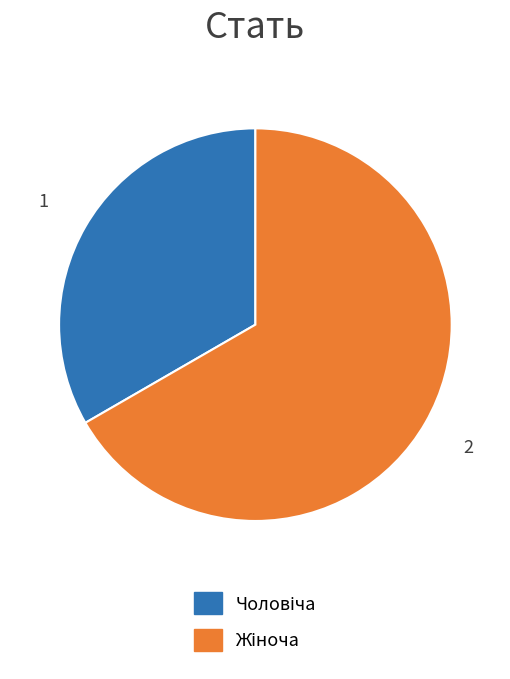

To the nearest percent, what portion does Жіноча represent?

67%